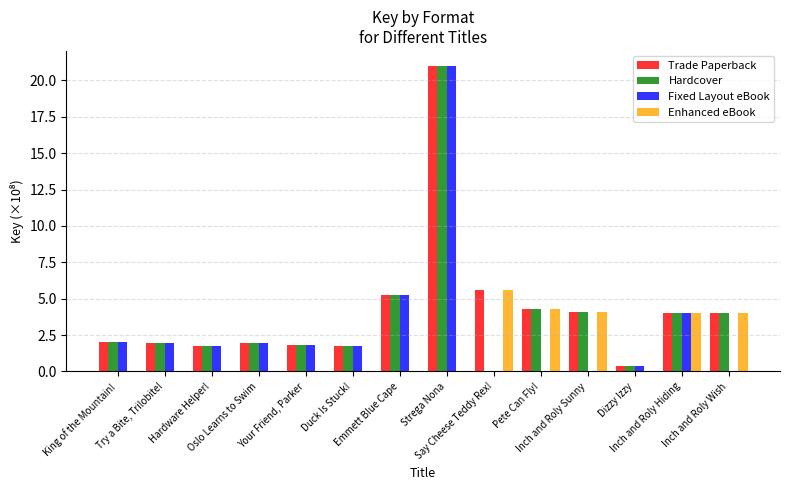

What is the highest value of the Enhanced eBook series?

5.6